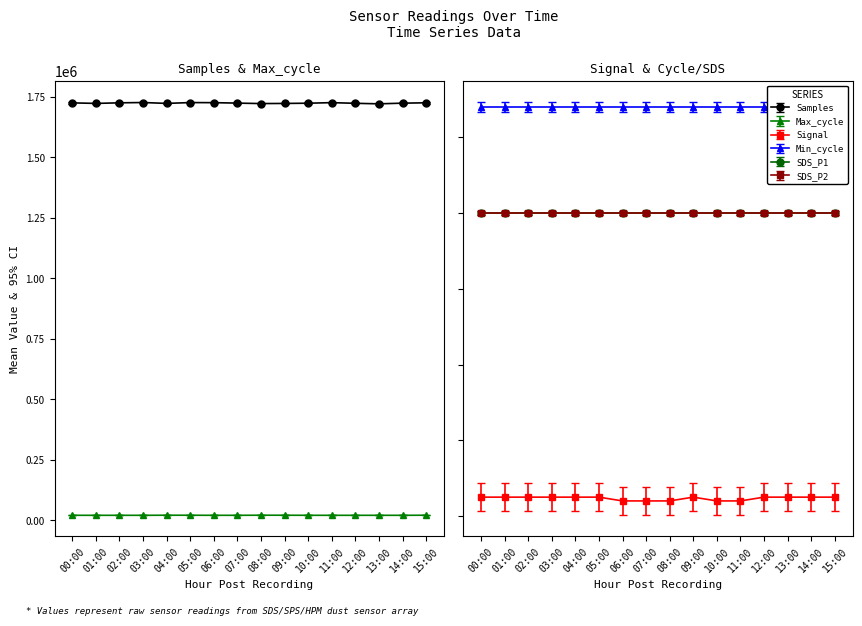

Between 07:00 and 08:00, which series saw the biggest shift?

Samples